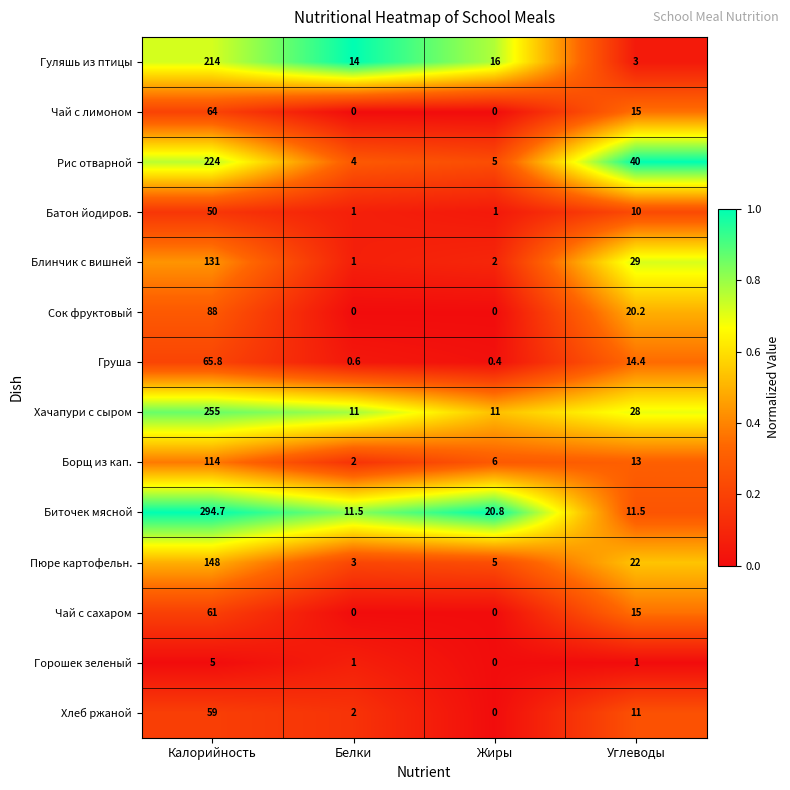

Between Калорийность and Углеводы, which series saw the biggest shift?

Биточек мясной